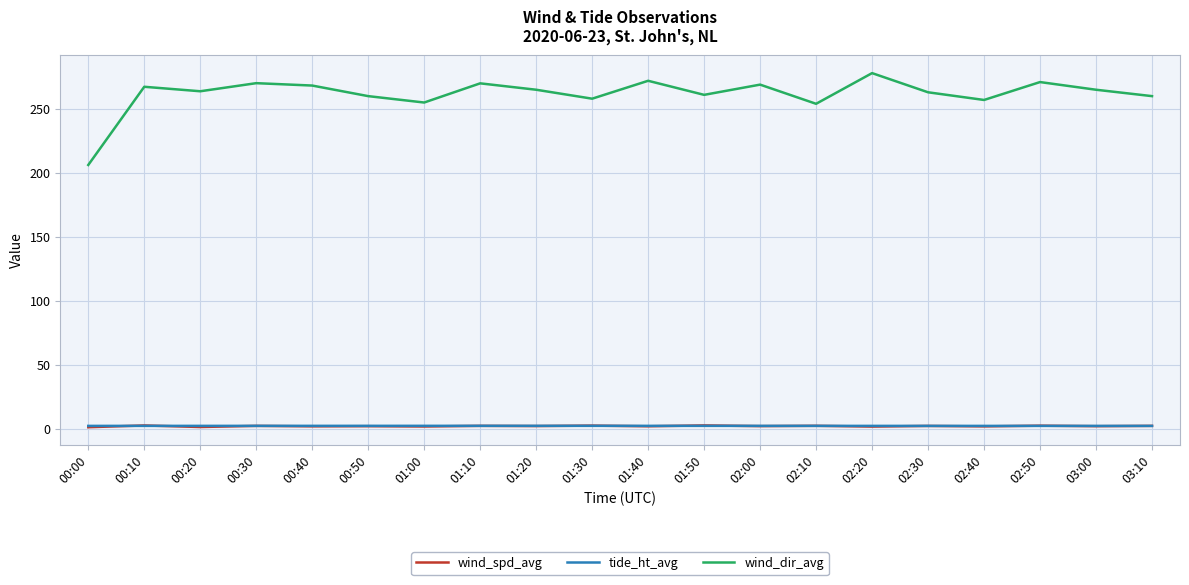

At how many categories does at least one series exceed 44?

20